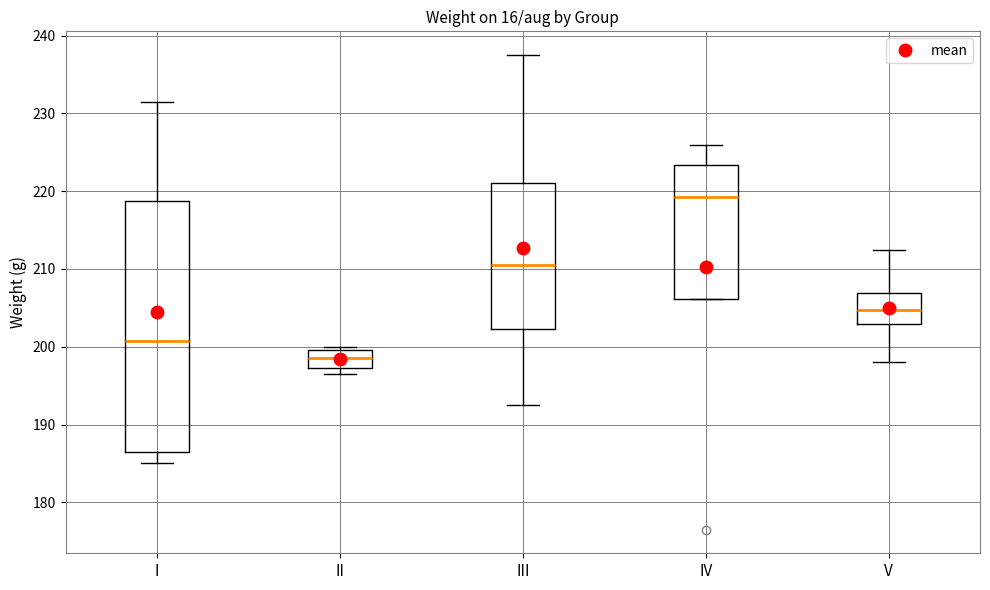

Which box has the highest median line?

IV